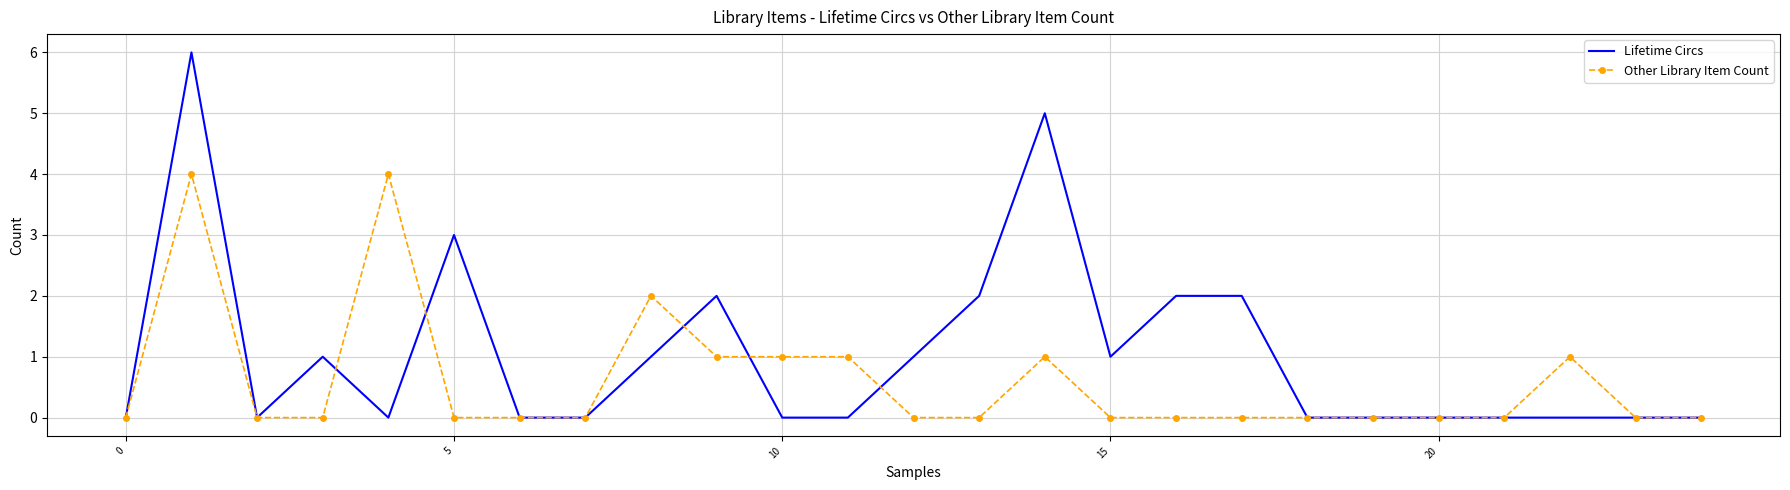

What are all the series names shown in the legend?

Lifetime Circs, Other Library Item Count